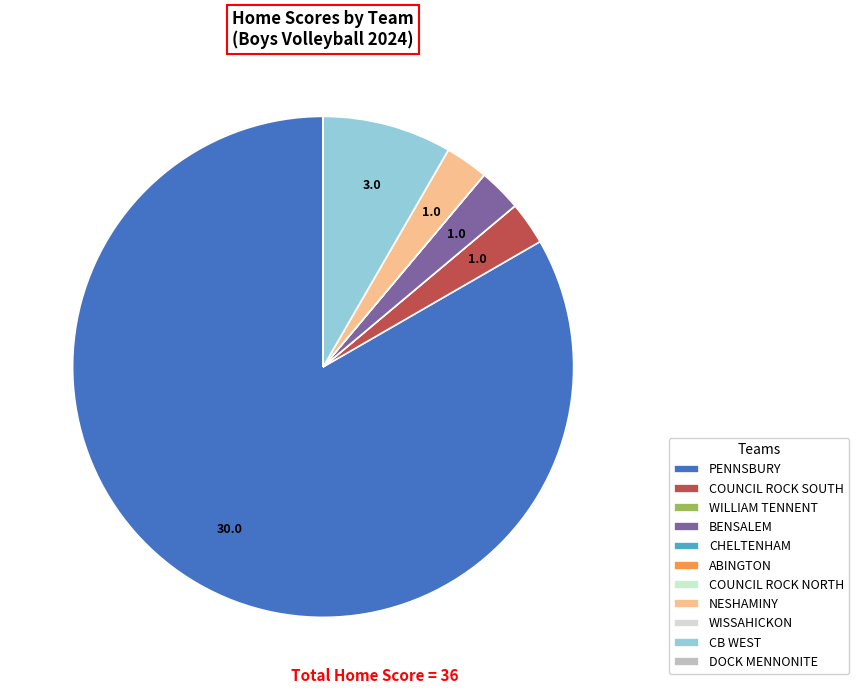

Which category has the biggest portion of the pie?

PENNSBURY